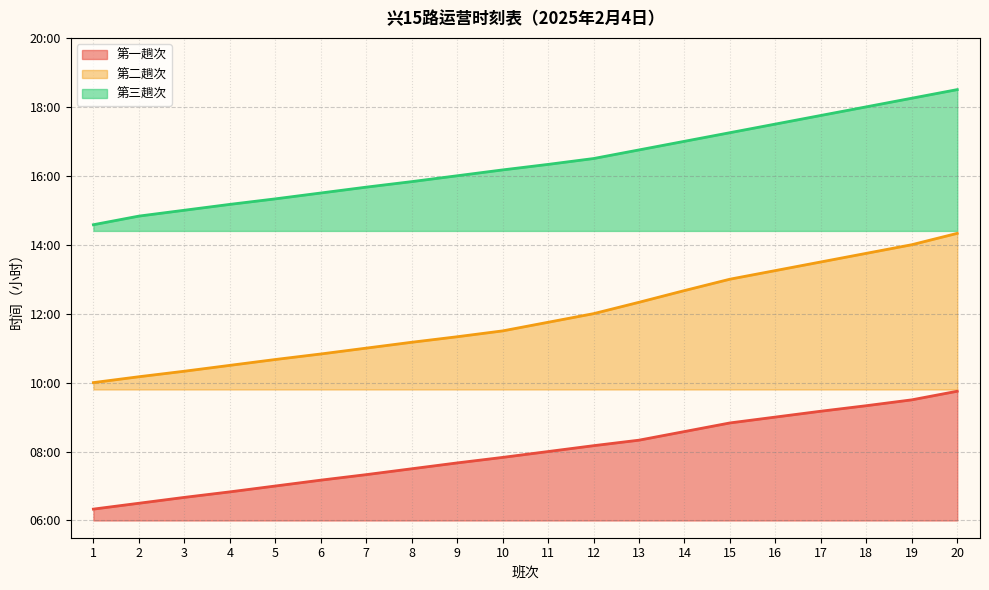

List the labels in order of 第二趟次 value, largest first.

20, 19, 18, 17, 16, 15, 14, 13, 12, 11, 10, 9, 8, 7, 6, 5, 4, 3, 2, 1